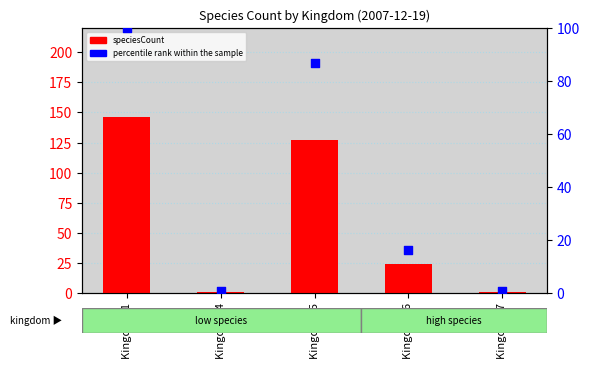

Which series contains the highest Y value?

speciesCount